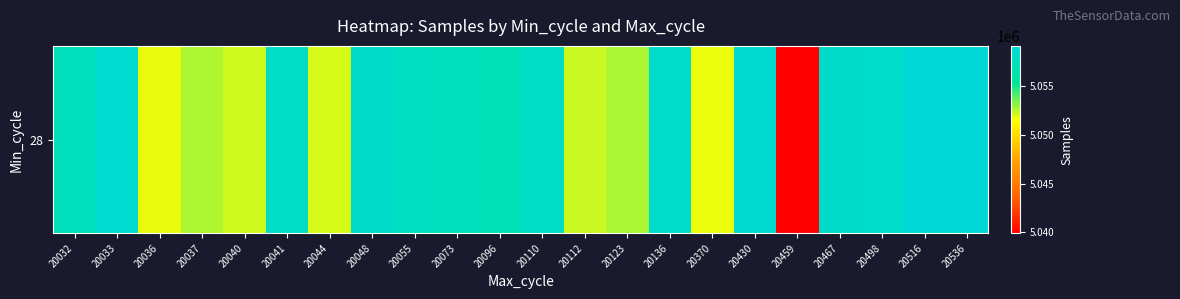

Which label corresponds to the largest value in the chart?

20516